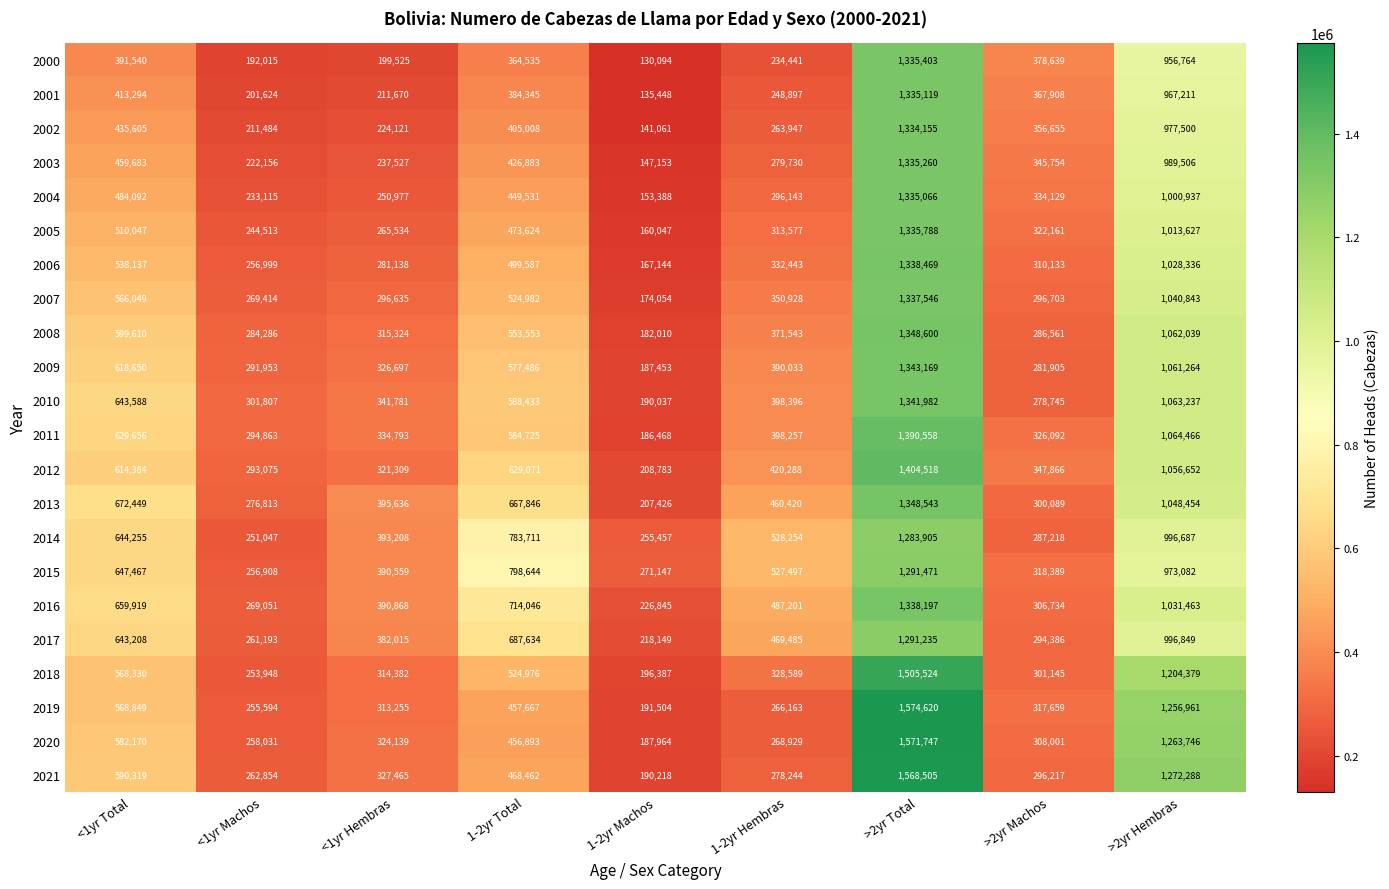

At how many categories does at least one series exceed 1347923?

1